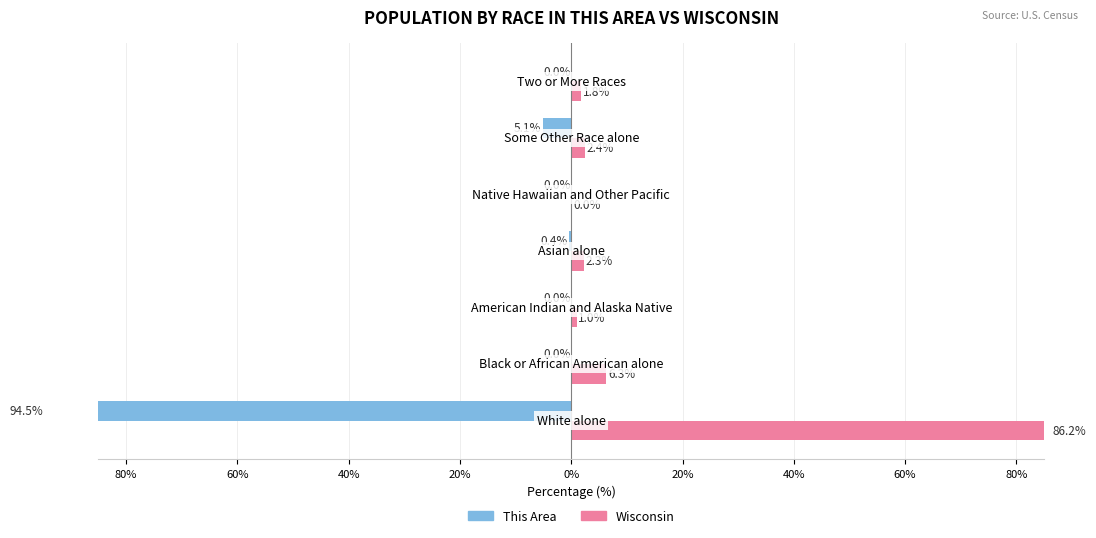

Reading left to right, what are all the values shown in this chart?

This Area: -94.5	0.0	0.0	-0.4	0.0	-5.1	0.0
Wisconsin: 86.2	6.3	1.0	2.3	0.0	2.4	1.8